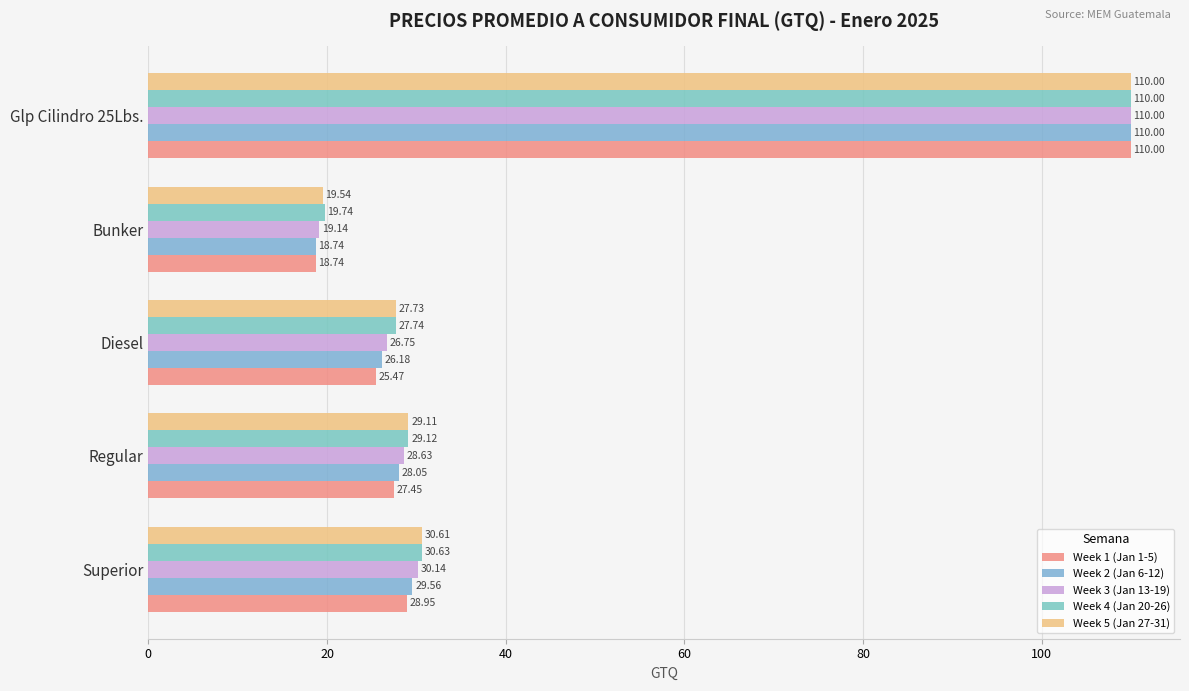

How many values in the Week 3 (Jan 13-19) series exceed 28?

3